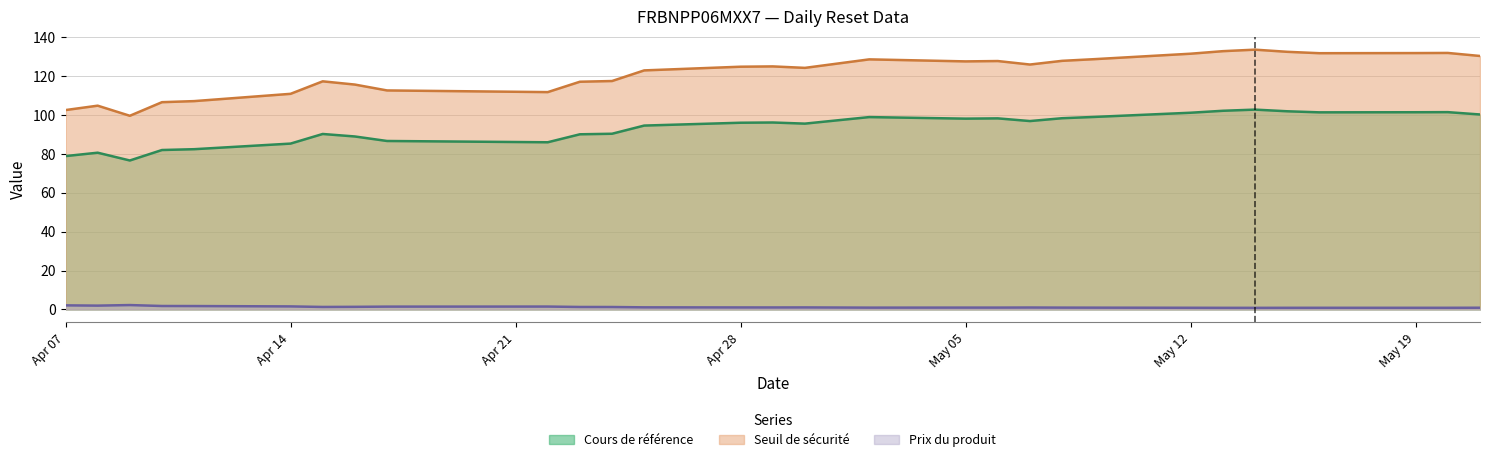

Where is the first local maximum for Prix du produit?

2025-04-09